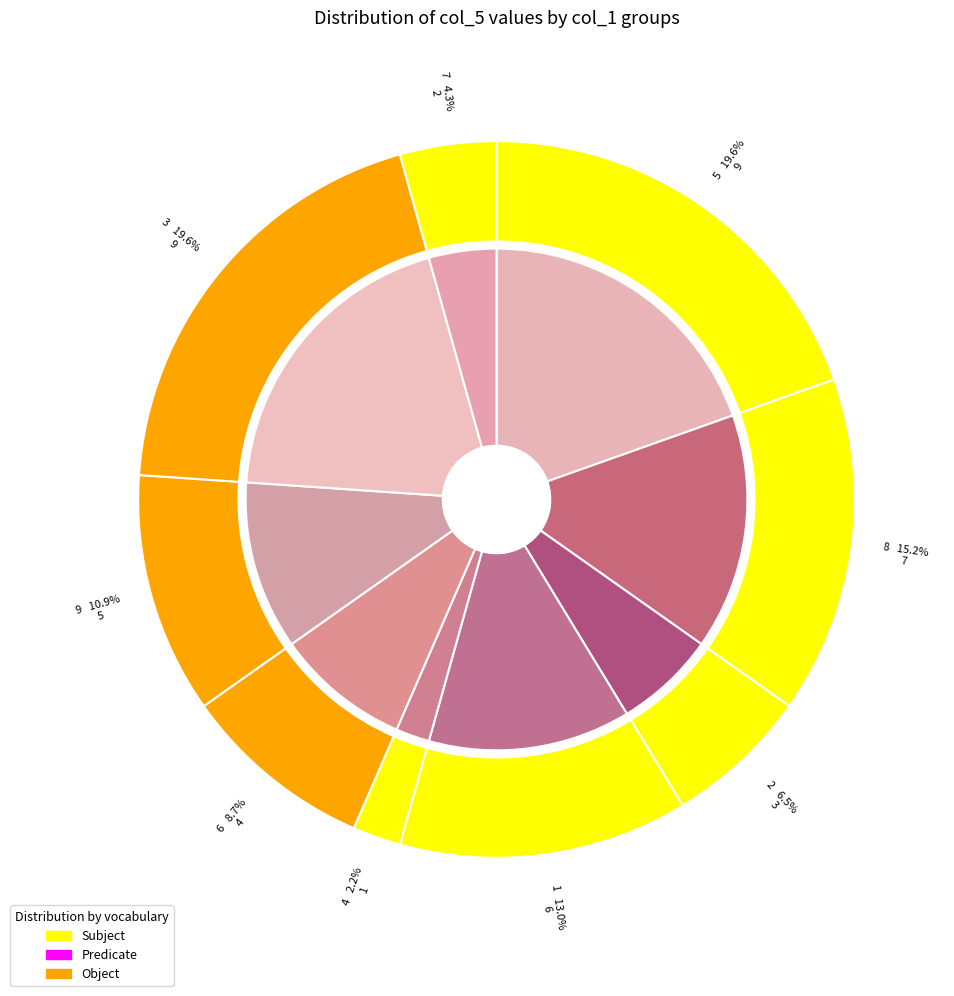

What portion of the pie excludes 2?

93.5%